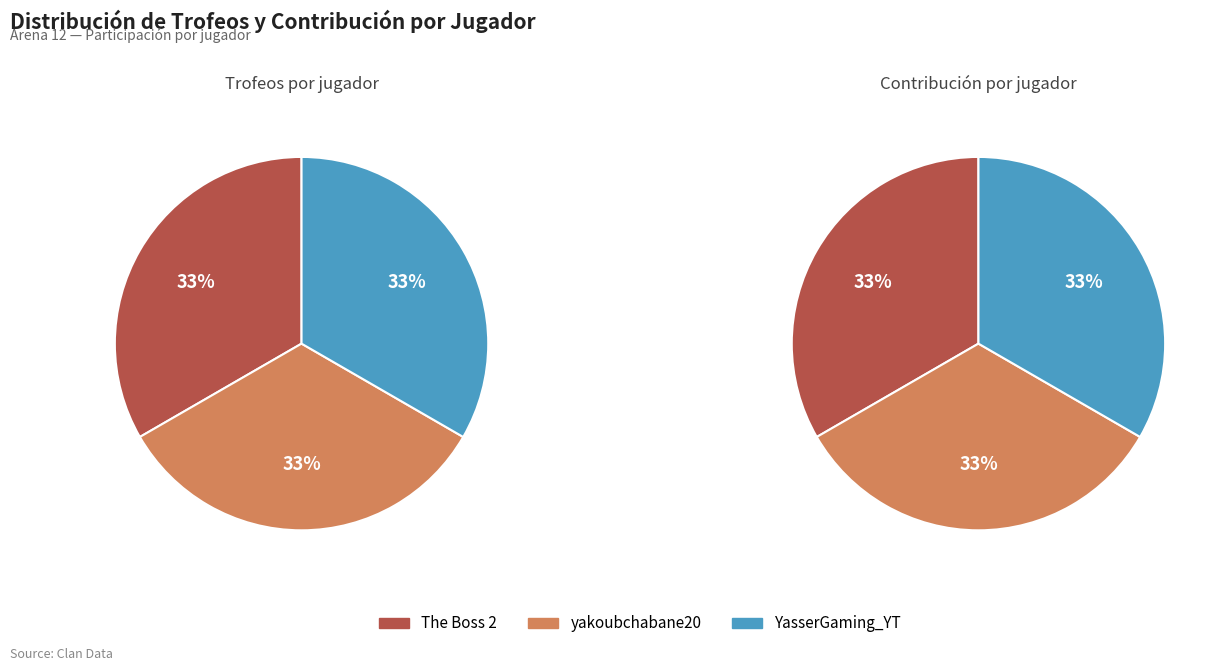

Rank the categories by Trofeos value from lowest to highest.

The Boss 2, yakoubchabane20, YasserGaming_YT